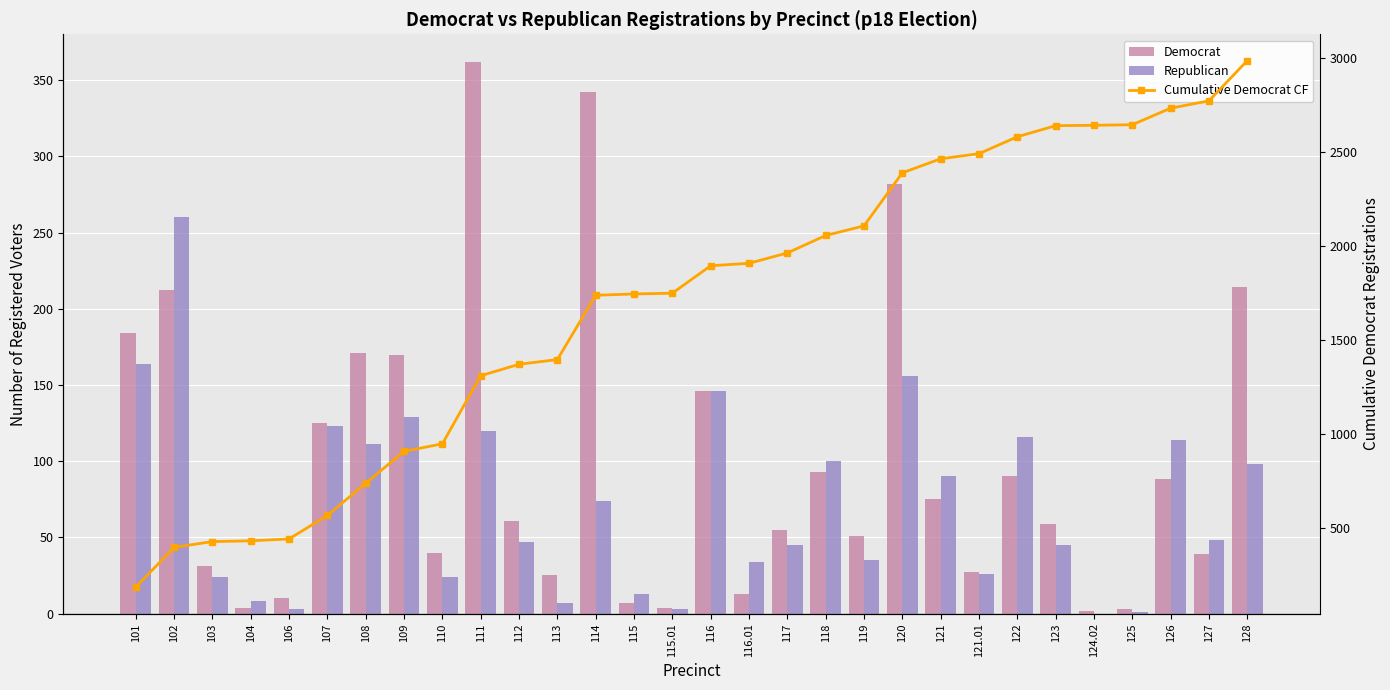

Count the number of data series in this chart.

3